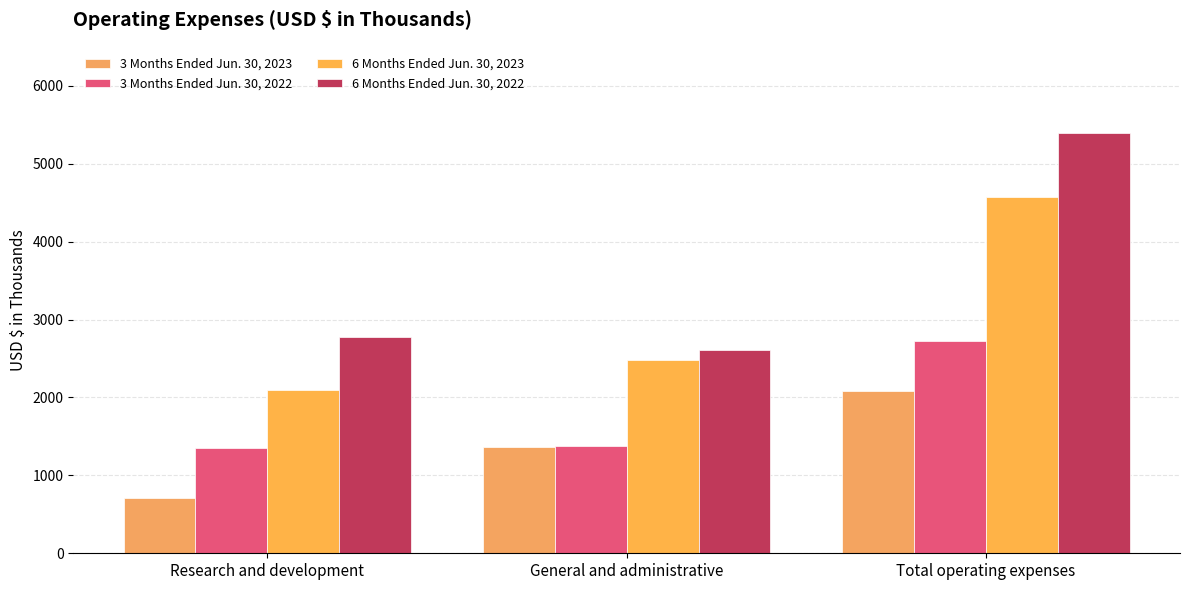

Rank the categories by 6 Months Ended Jun. 30, 2023 value from highest to lowest.

Total operating expenses, General and administrative, Research and development